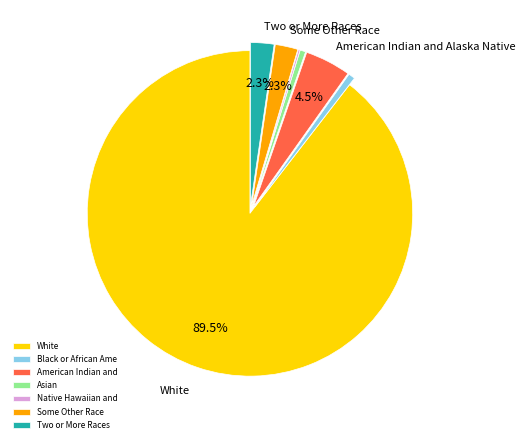

Which slice represents more than half of the pie?

White